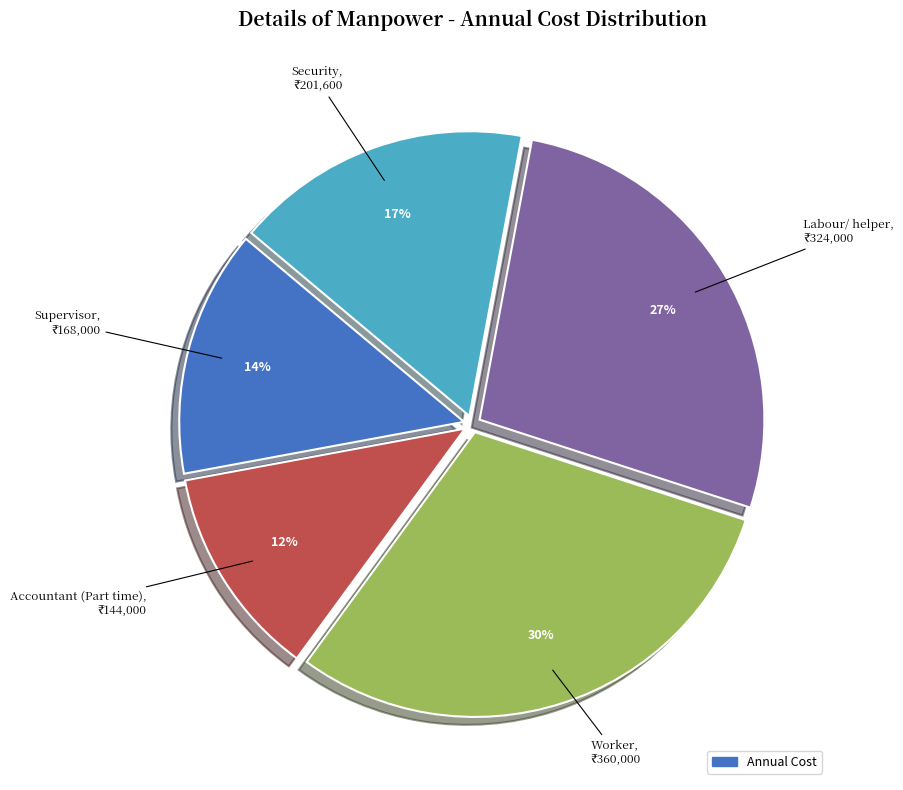

Does any single category account for the majority?

No